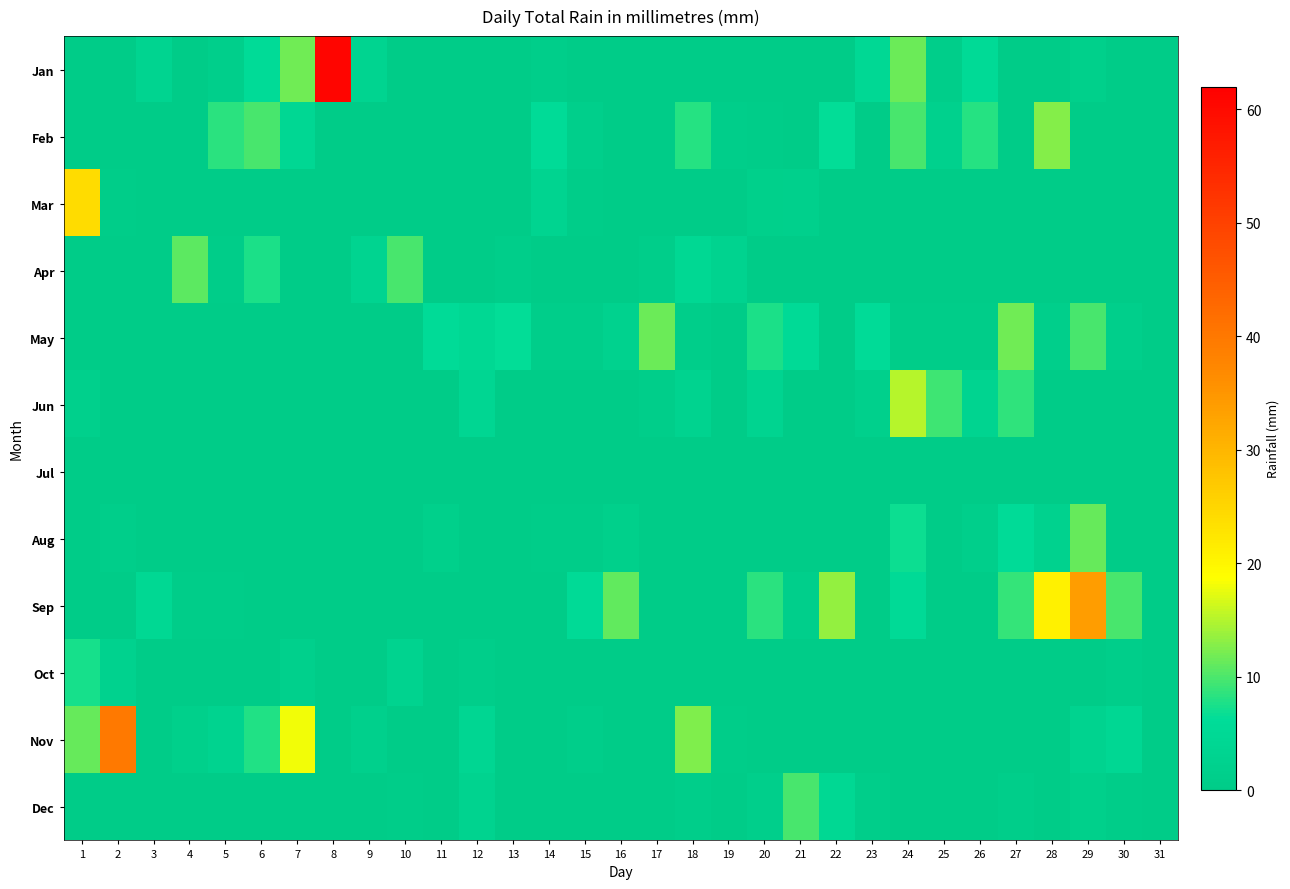

At which category is the sum across all series the highest?

8